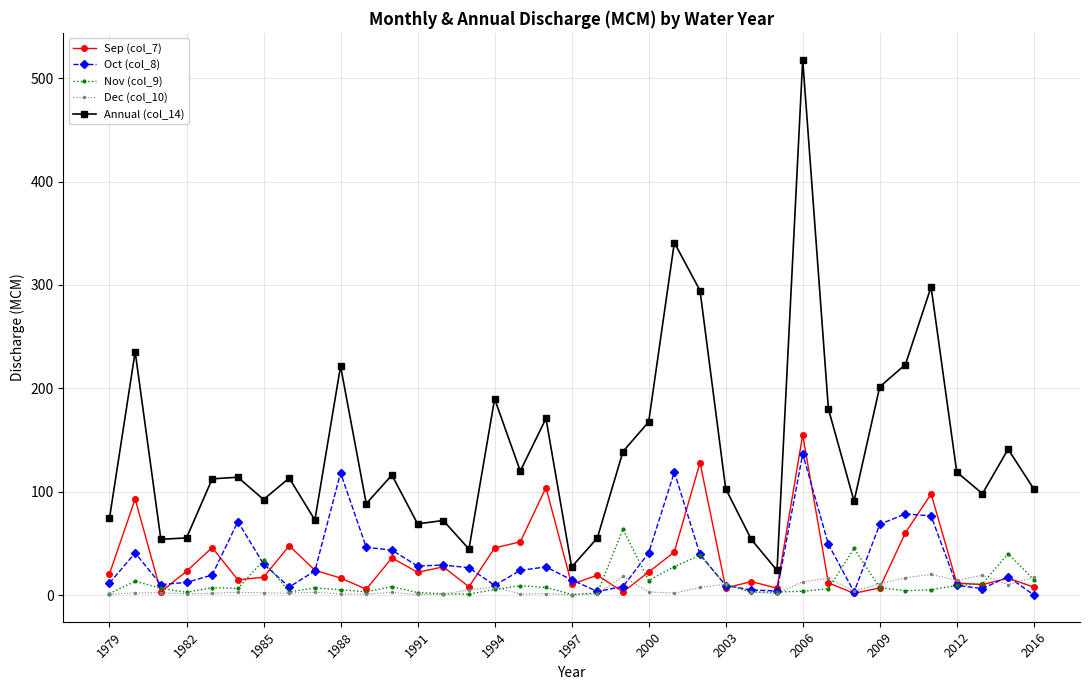

What is the maximum value for Dec (col_10)?

19.9